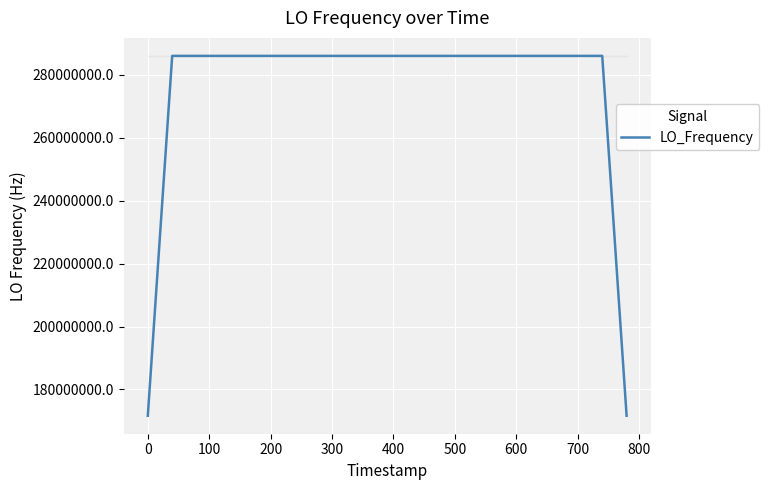

Count the number of categories in the chart.

40